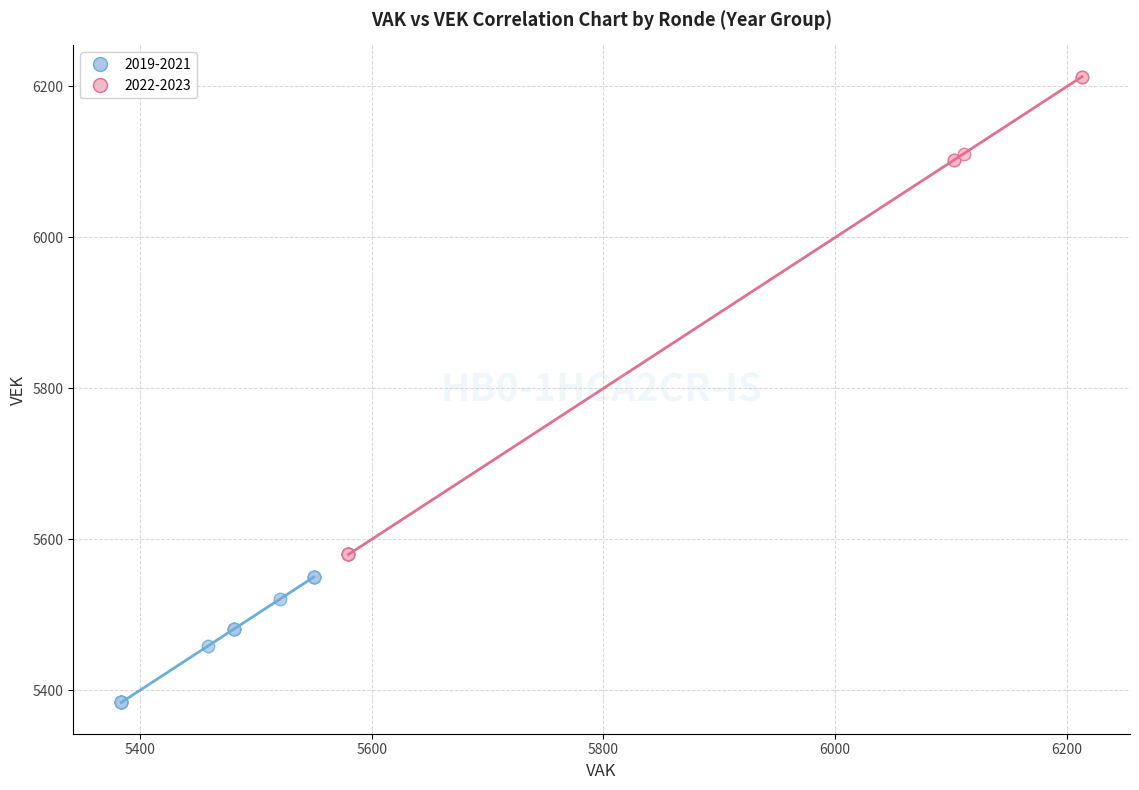

What are all the series names shown in the legend?

2019-2021, 2022-2023